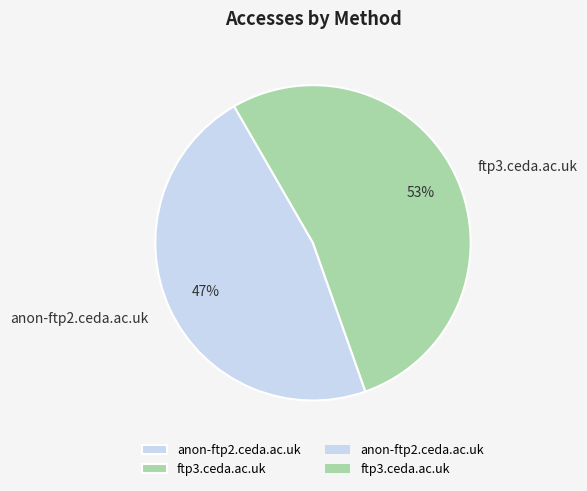

To the nearest percent, what is the average slice percentage?

50%